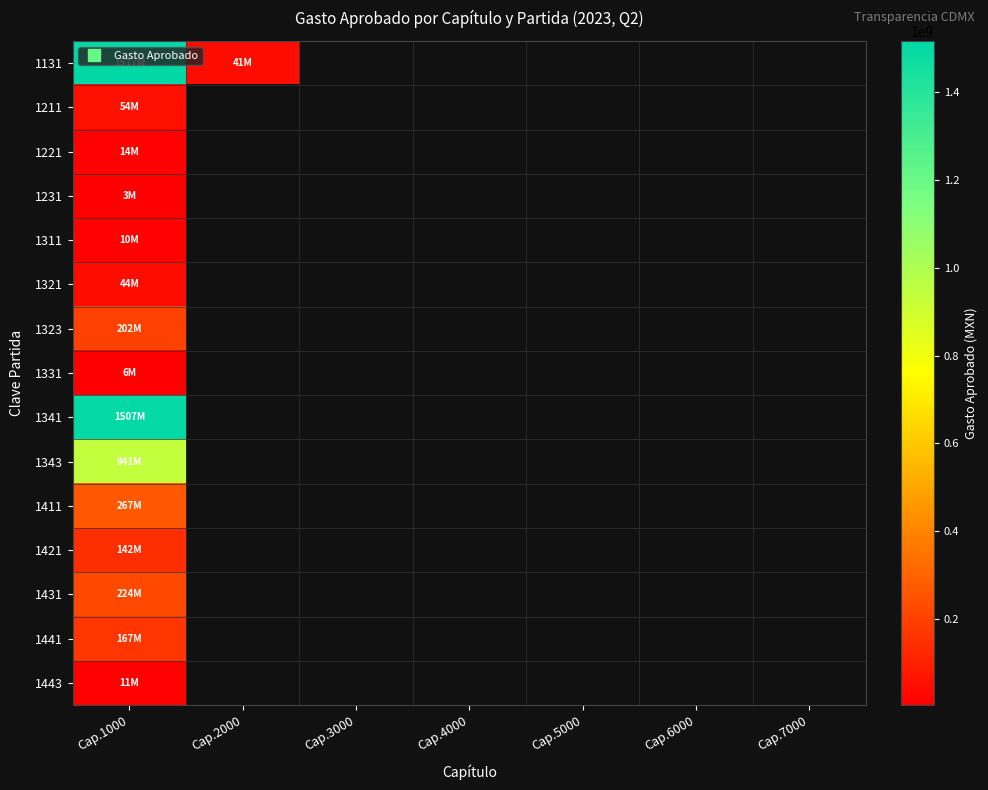

Which category has the highest value across all series?

Cap.1000